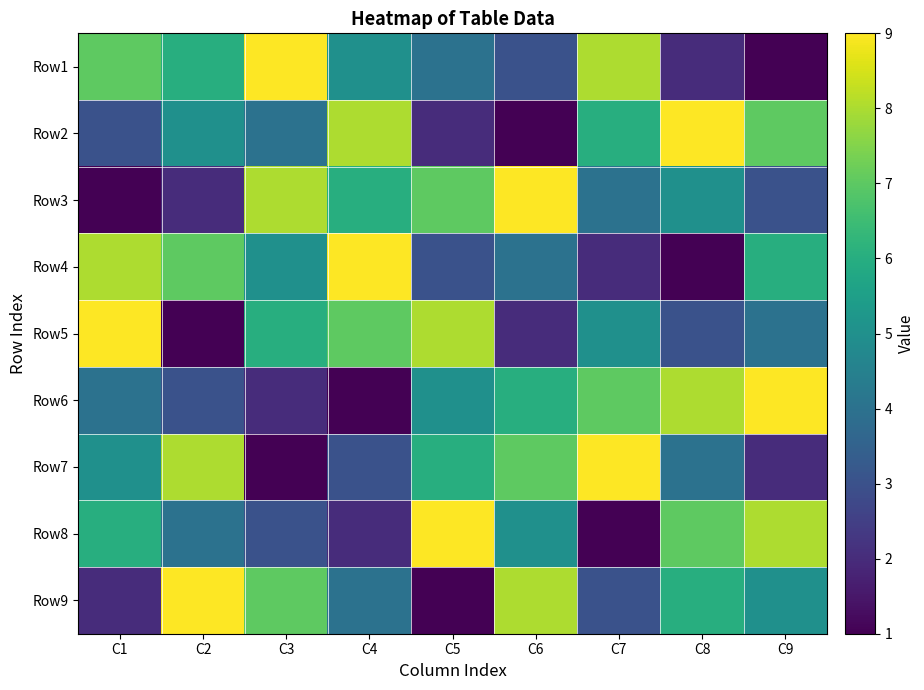

Rank the series at C5 from highest to lowest value.

Row8, Row5, Row3, Row7, Row6, Row1, Row4, Row2, Row9